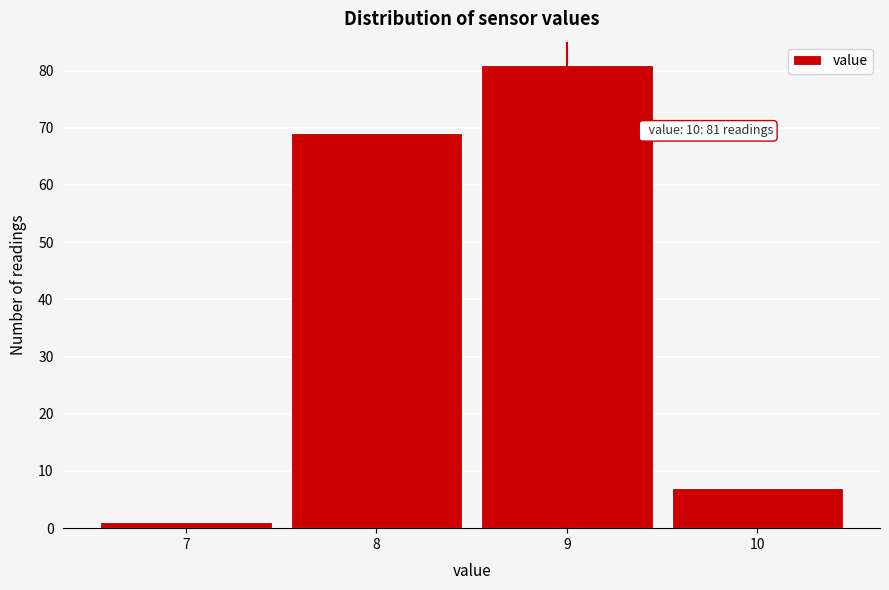

Reading left to right, extract all data points from this chart.

7=1	8=69	9=81	10=7